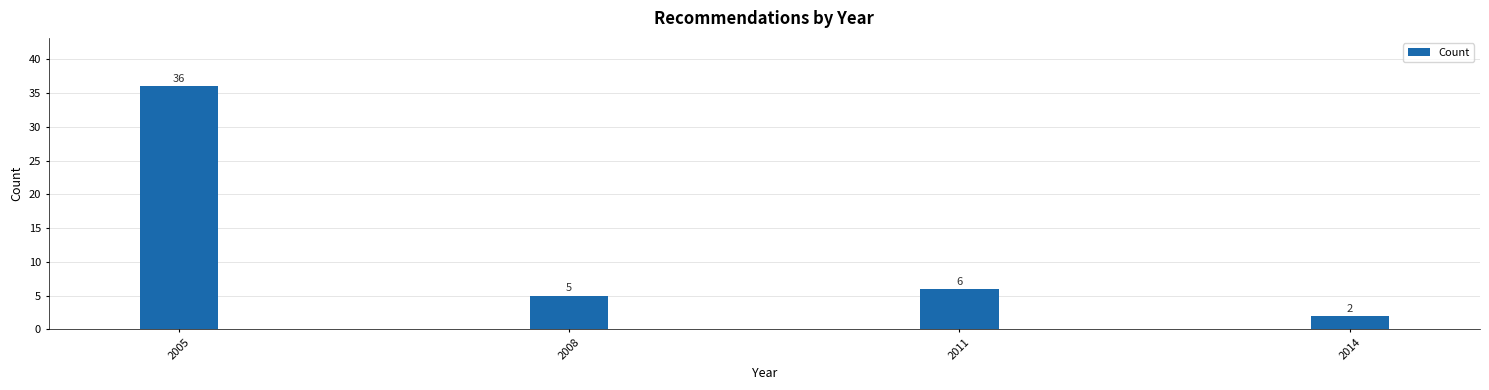

Reading left to right, list all the values displayed in this chart.

2005=36	2008=5	2011=6	2014=2